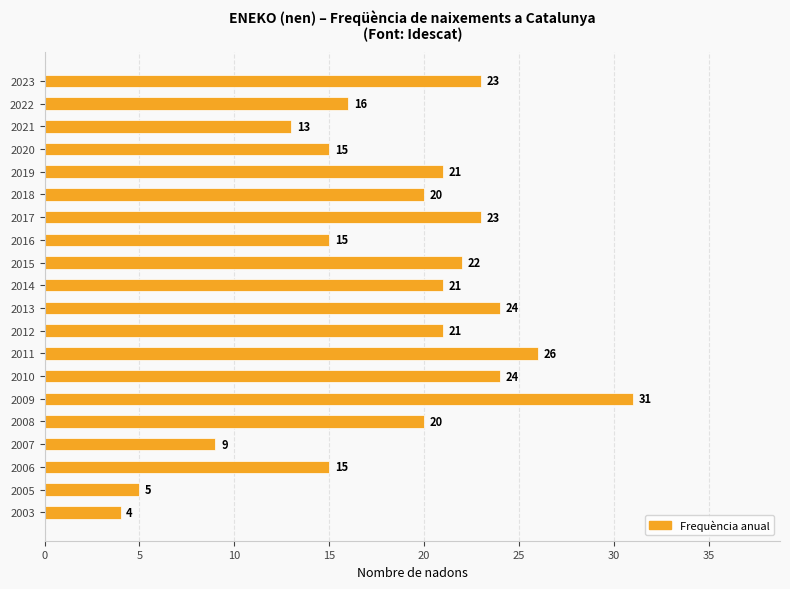

The chart shows a value of 4 at 2020. True or false?

False